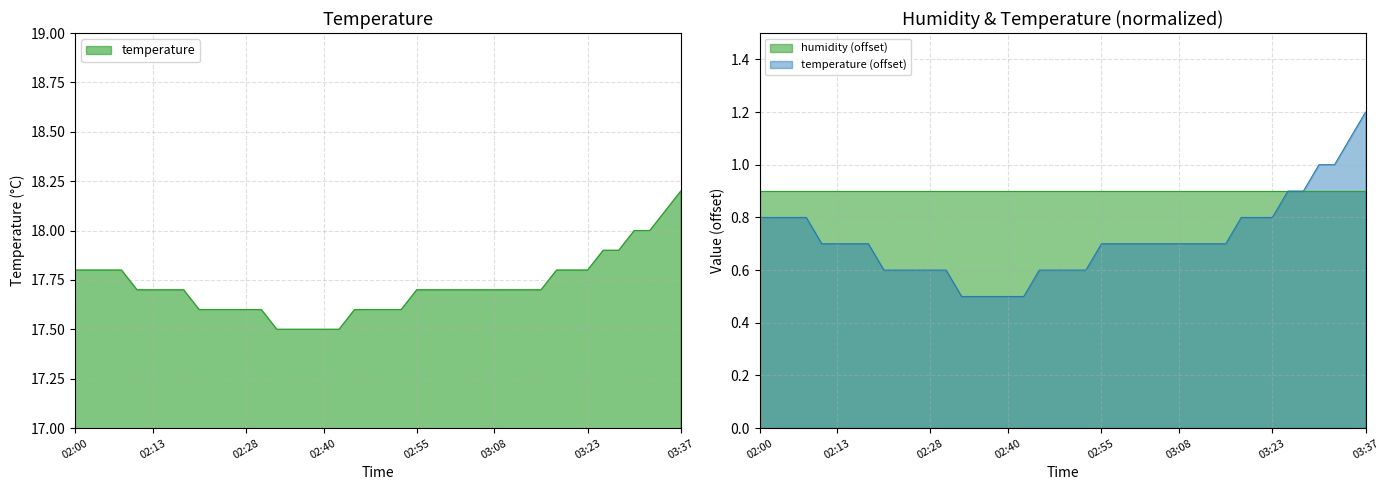

True or false: the data shows 17.5 at 02:35.

True